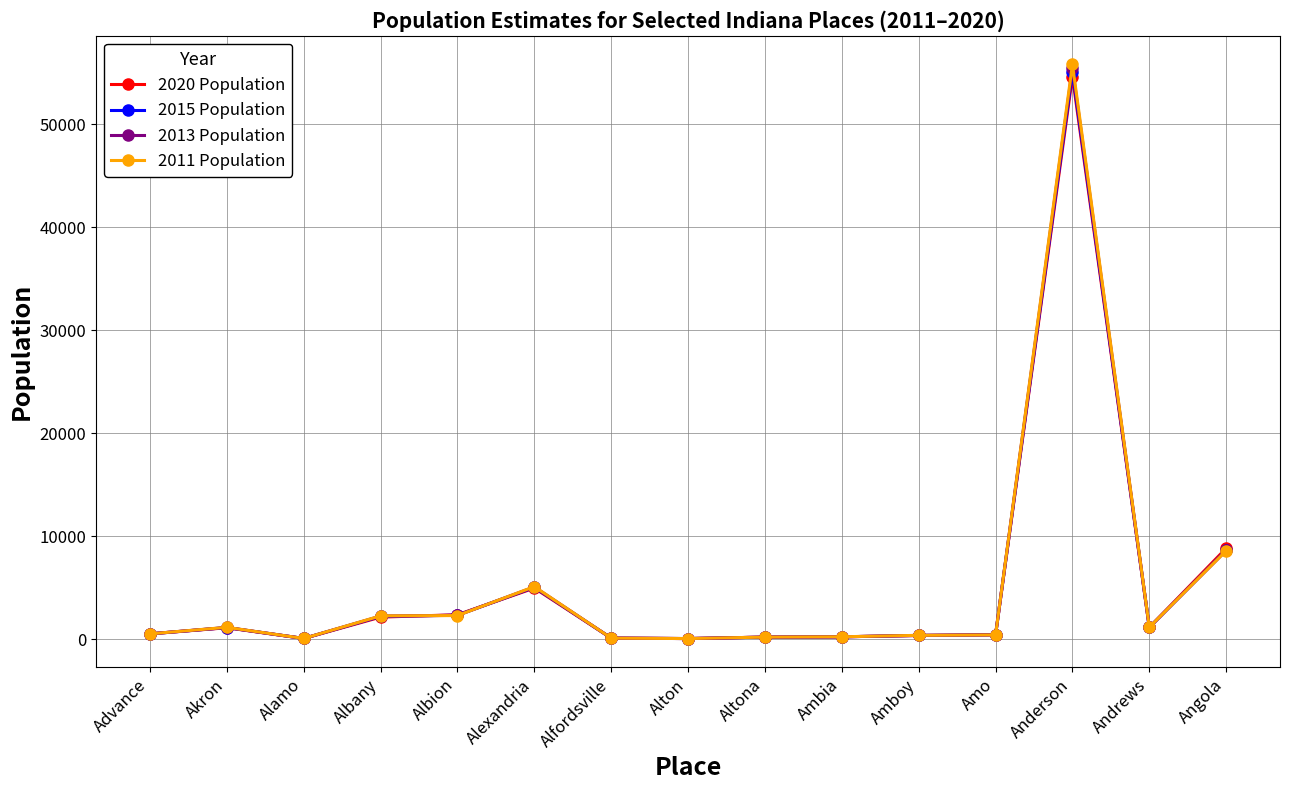

List the series in order of their overall mean, lowest first.

2020 Population, 2015 Population, 2013 Population, 2011 Population